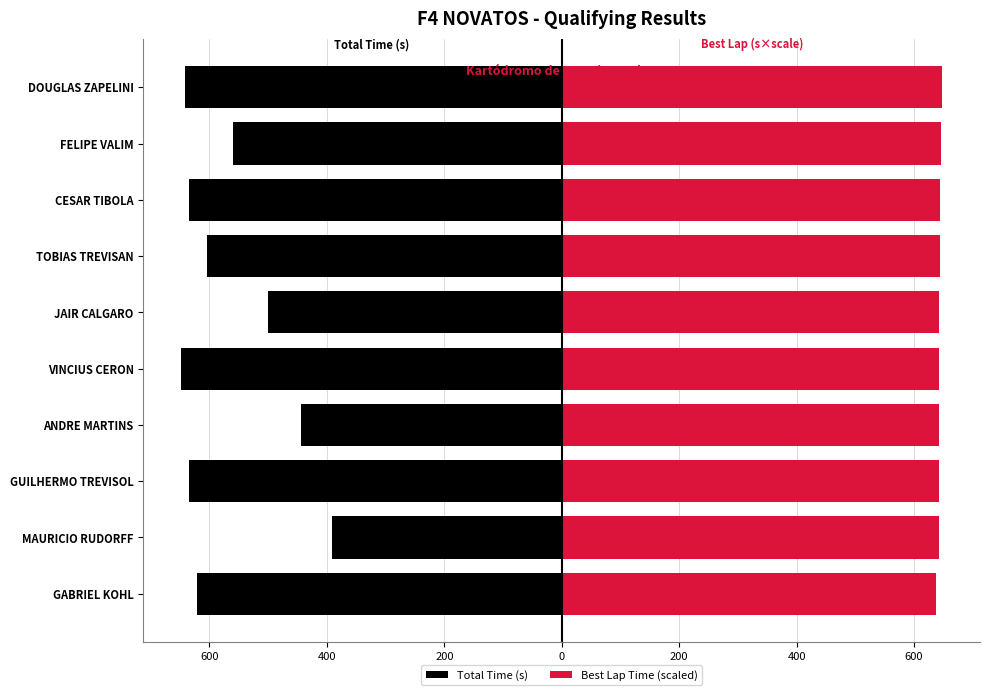

How many groups of bars are there?

10